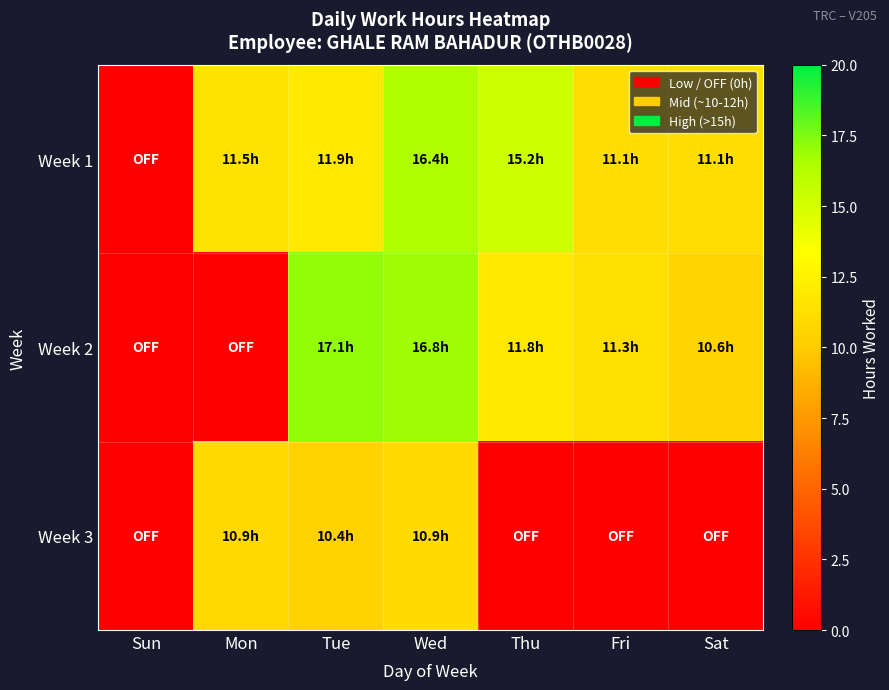

Which series has the largest range (max minus min)?

Week 2